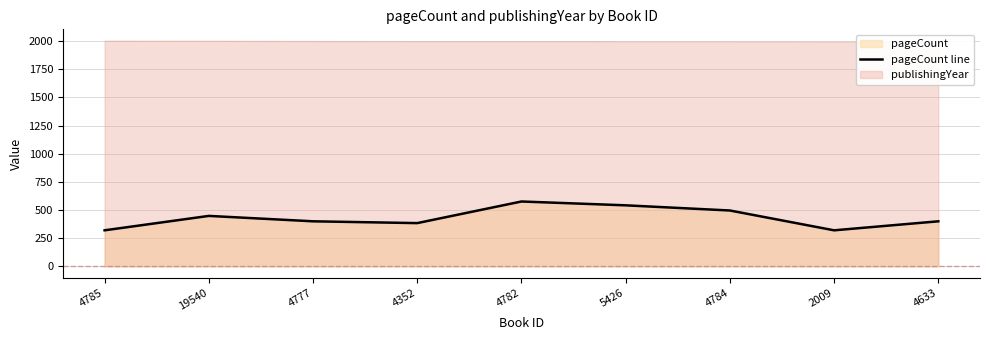

What is the sum of the values at 4633 and 19540?

848